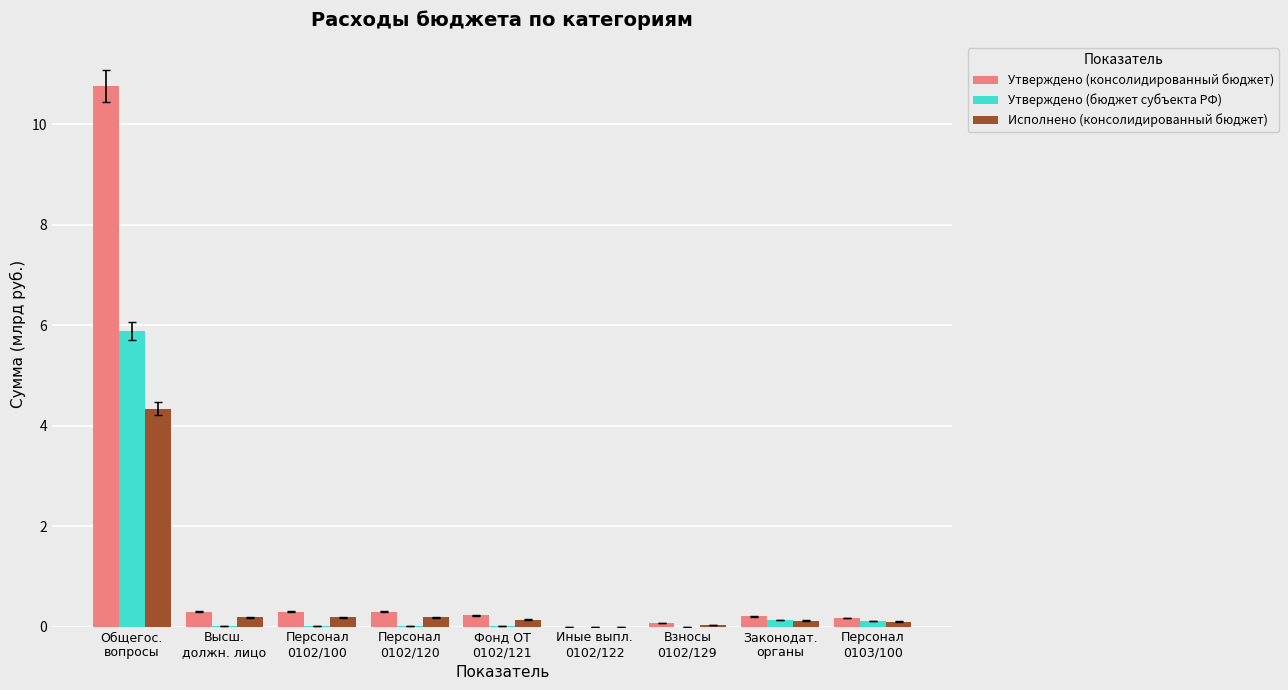

What is the maximum value for Исполнено (консолидированный бюджет)?

4.3